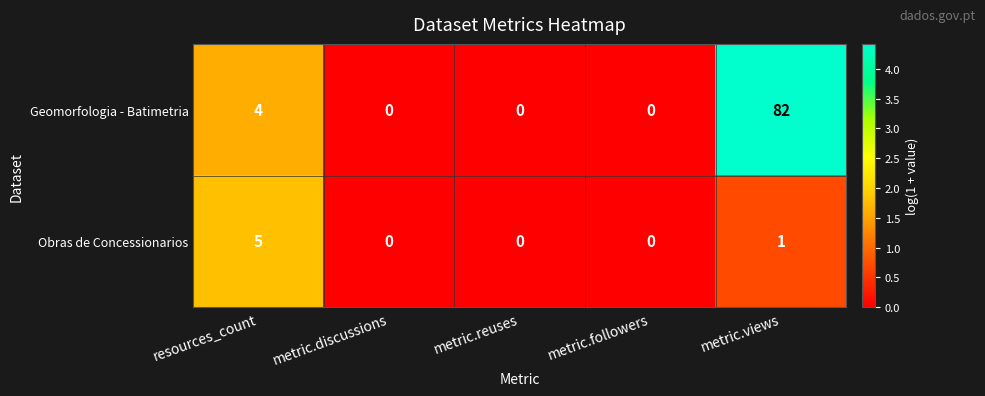

How many categories are shown in the chart?

5